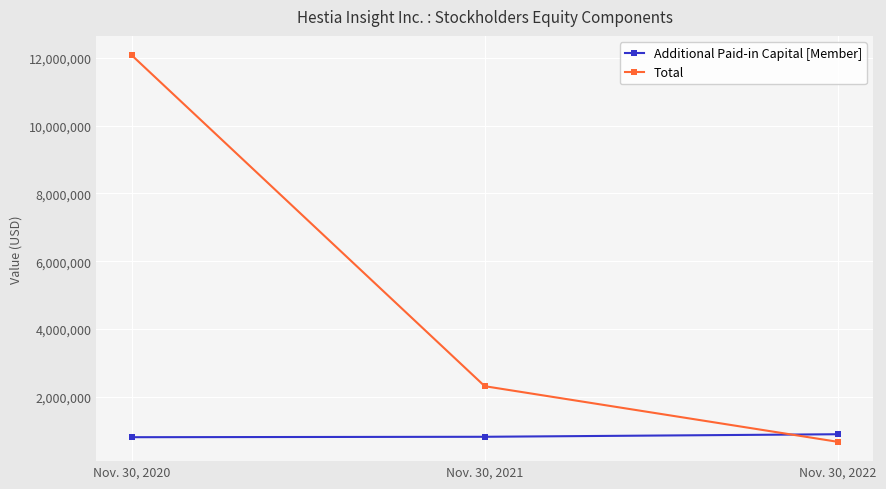

The value of Additional Paid-in Capital [Member] at Nov. 30, 2021 is 1264123. True or false?

False